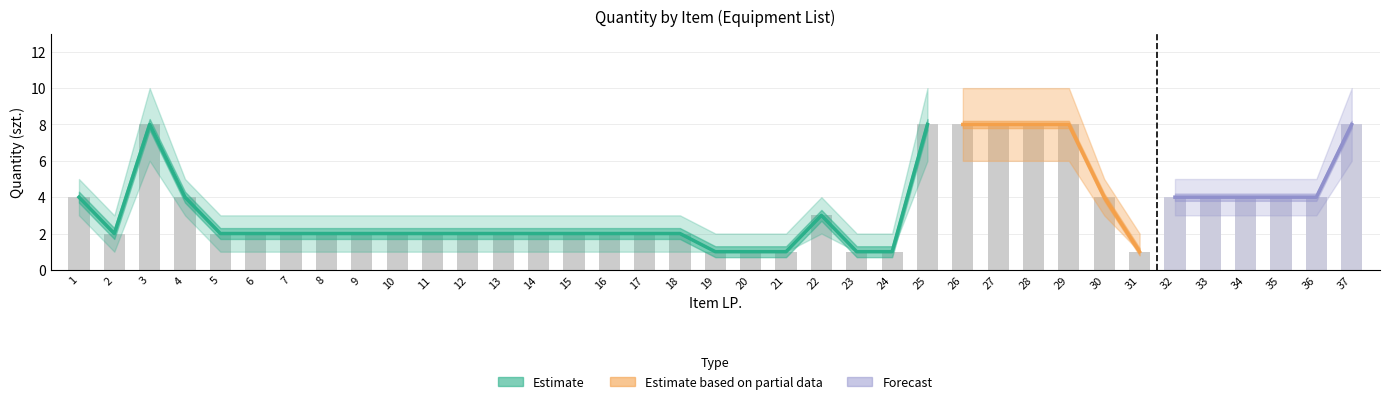

At which category is the sum across all series the highest?

3